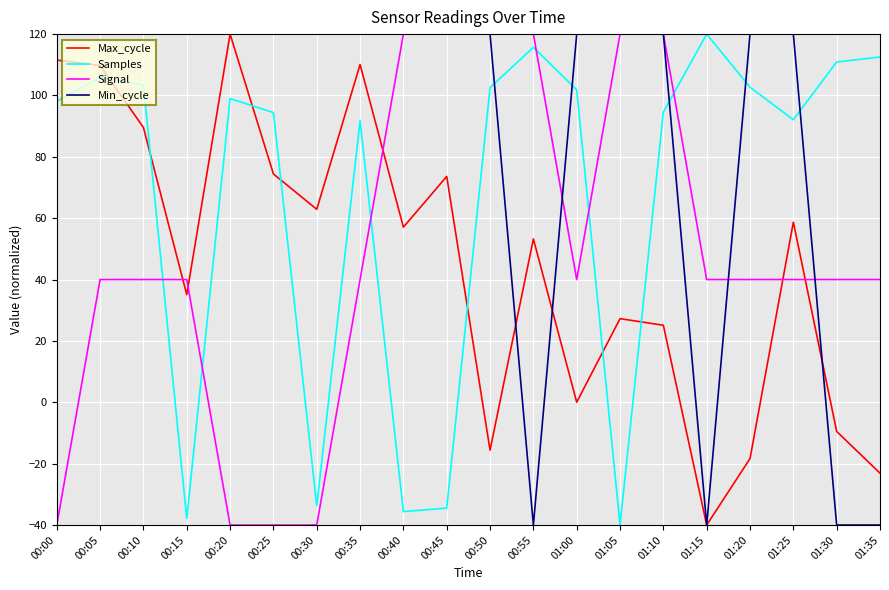

What is the maximum value for Signal?

120.0